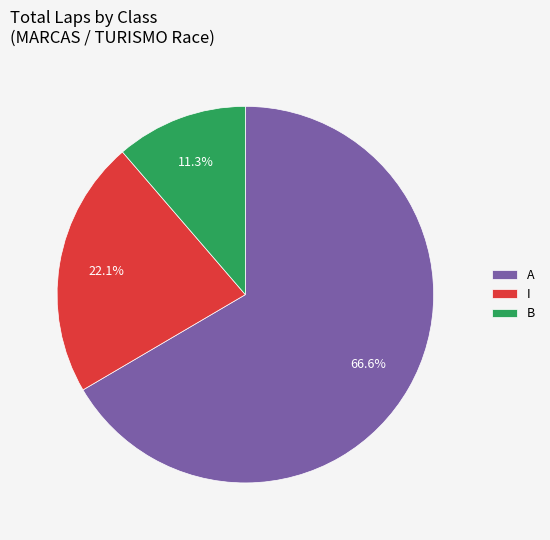

Combined, do I and A account for over 50%?

Yes